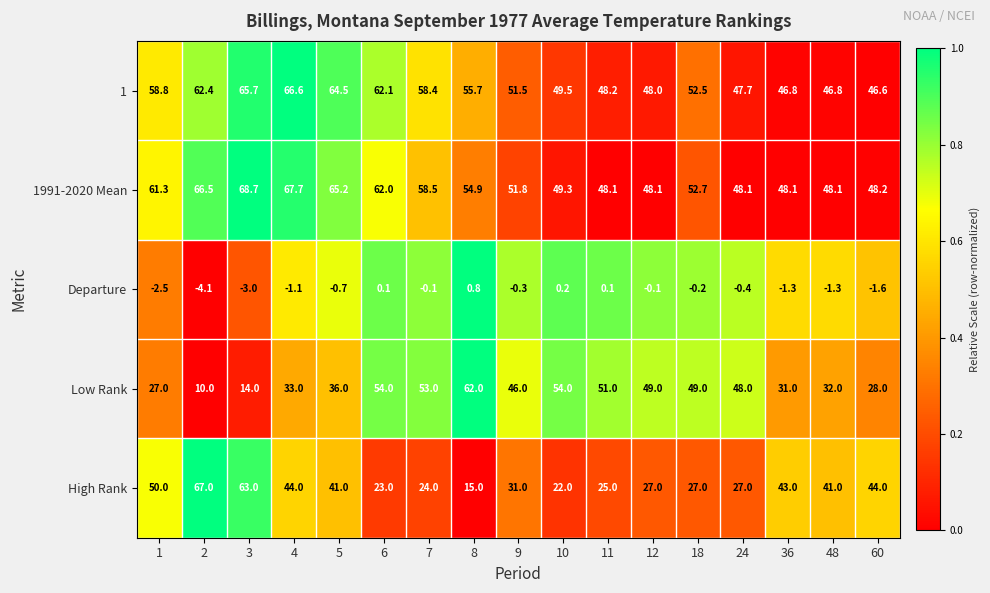

What is the difference between the 1991-2020 Mean values at 11 and 4?

19.6